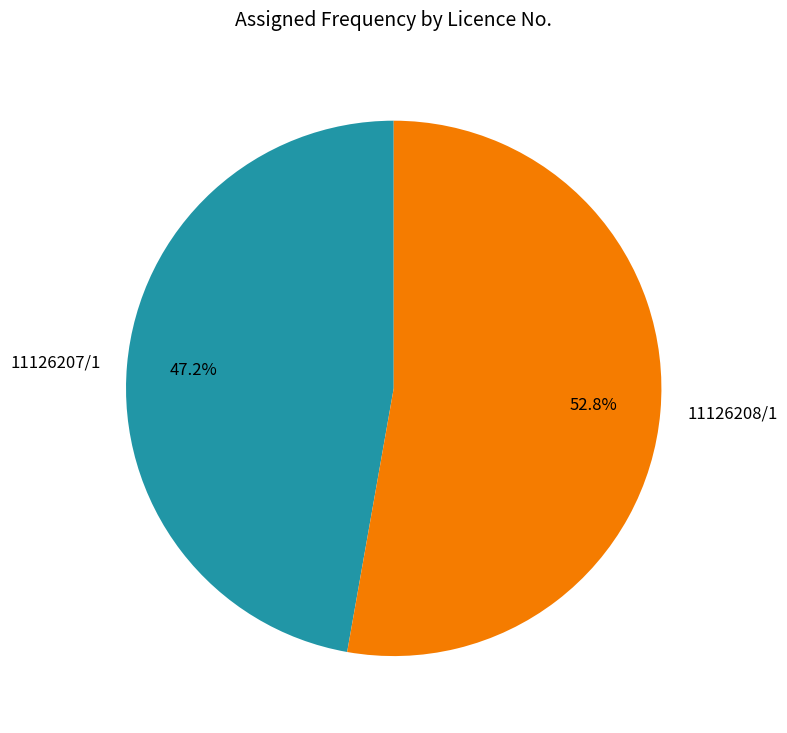

How many segments does this pie chart have?

2